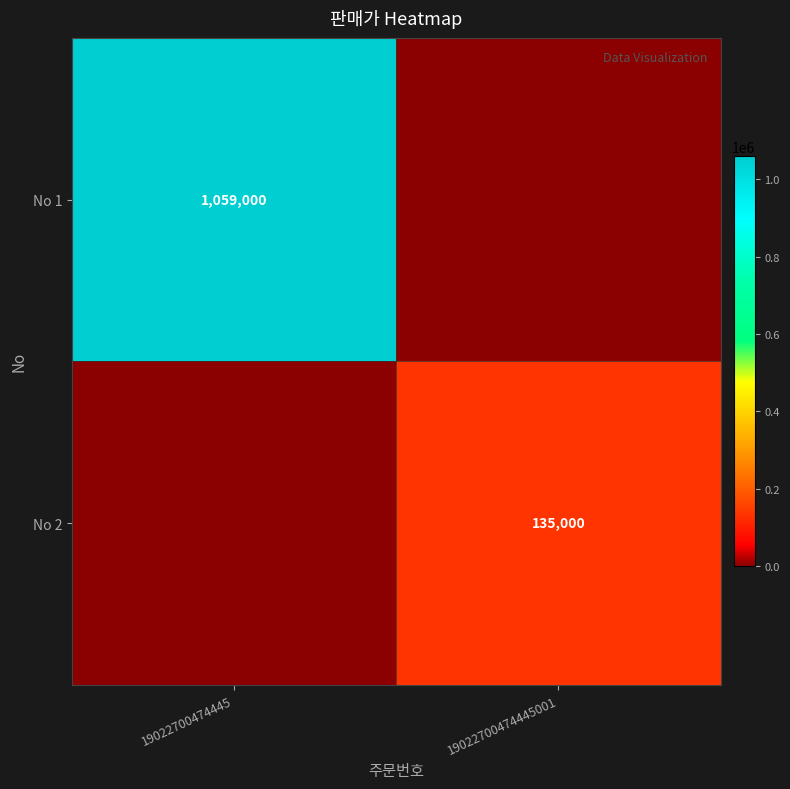

The value of No 1 at 19022700474445 is 1059000. True or false?

True